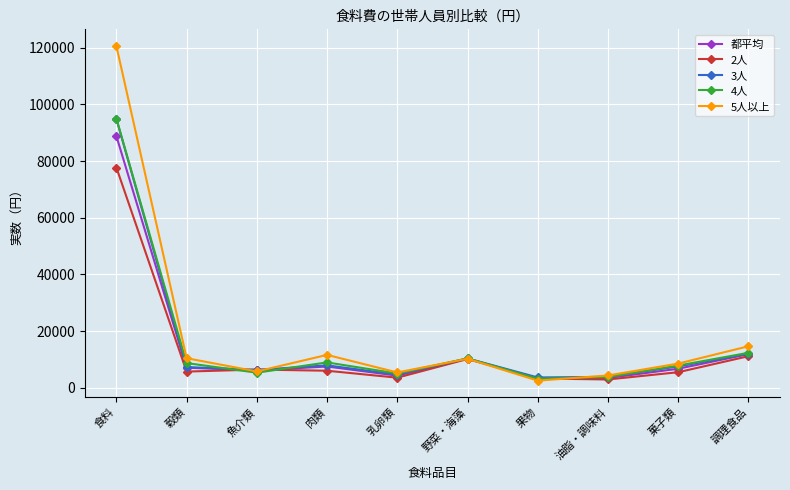

True or false: 5人以上 has a value of 5754 at 魚介類.

True